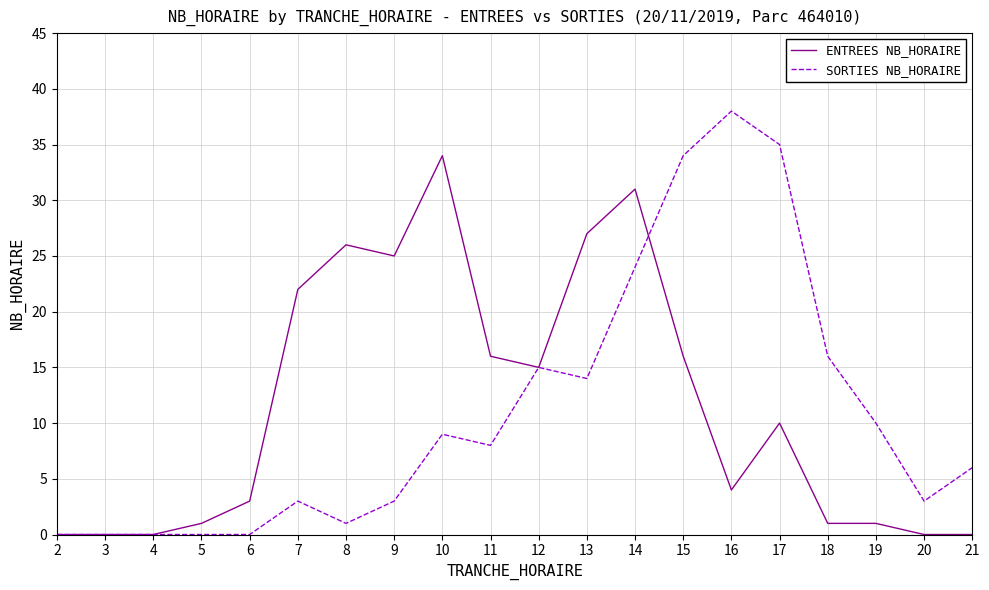

At 10, list the series in order from largest to smallest.

ENTREES NB_HORAIRE, SORTIES NB_HORAIRE